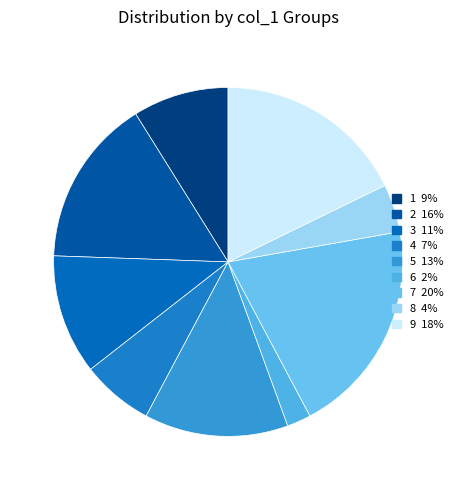

The 8 slice represents 15% of the pie. True or false?

False